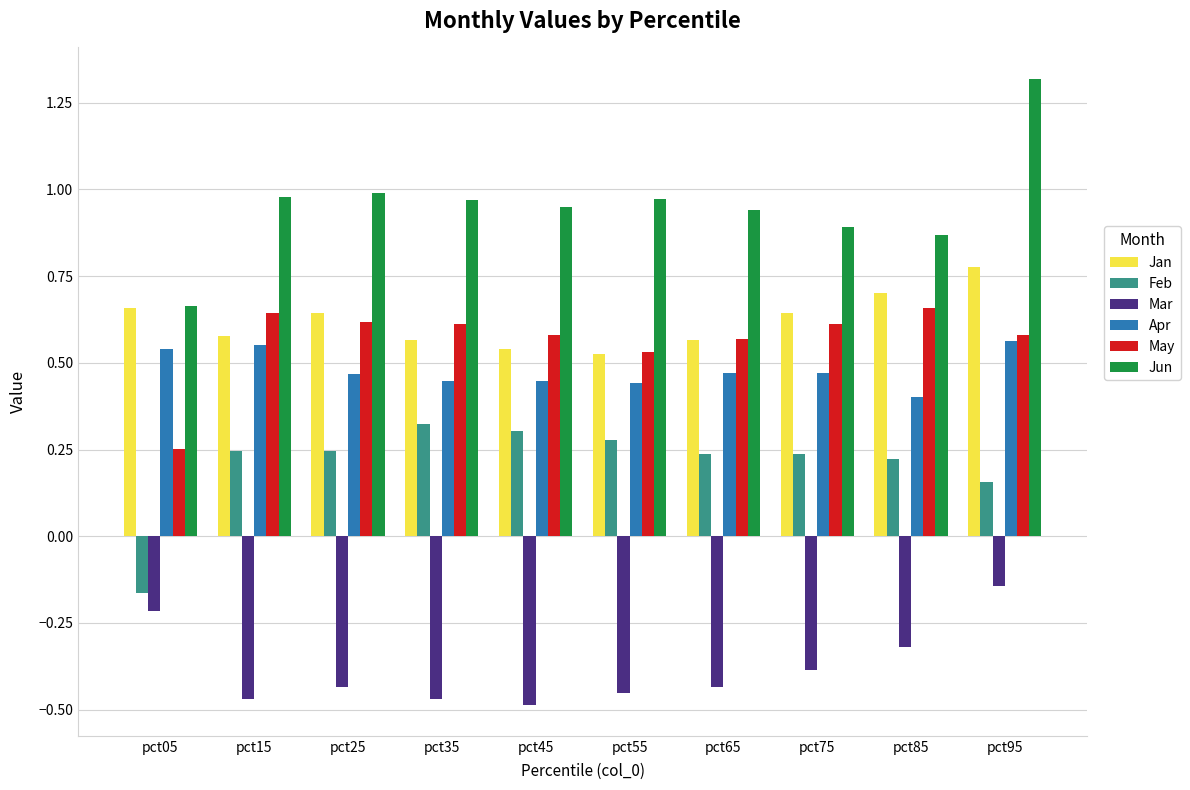

True or false: Mar has a value of -0.5 at pct15.

True